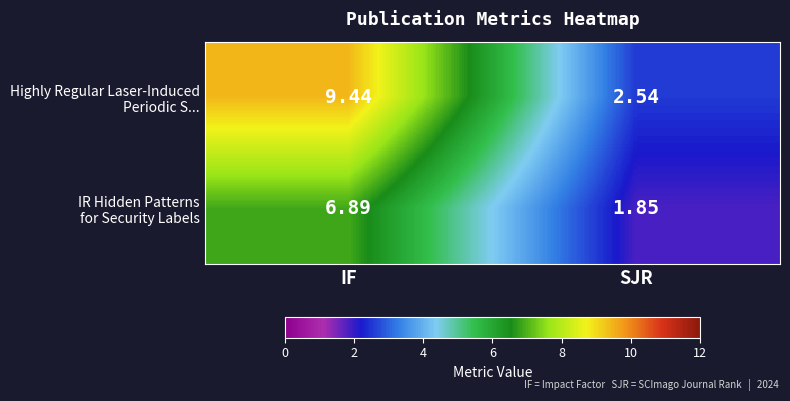

At which category does the chart reach its minimum across all series?

SJR